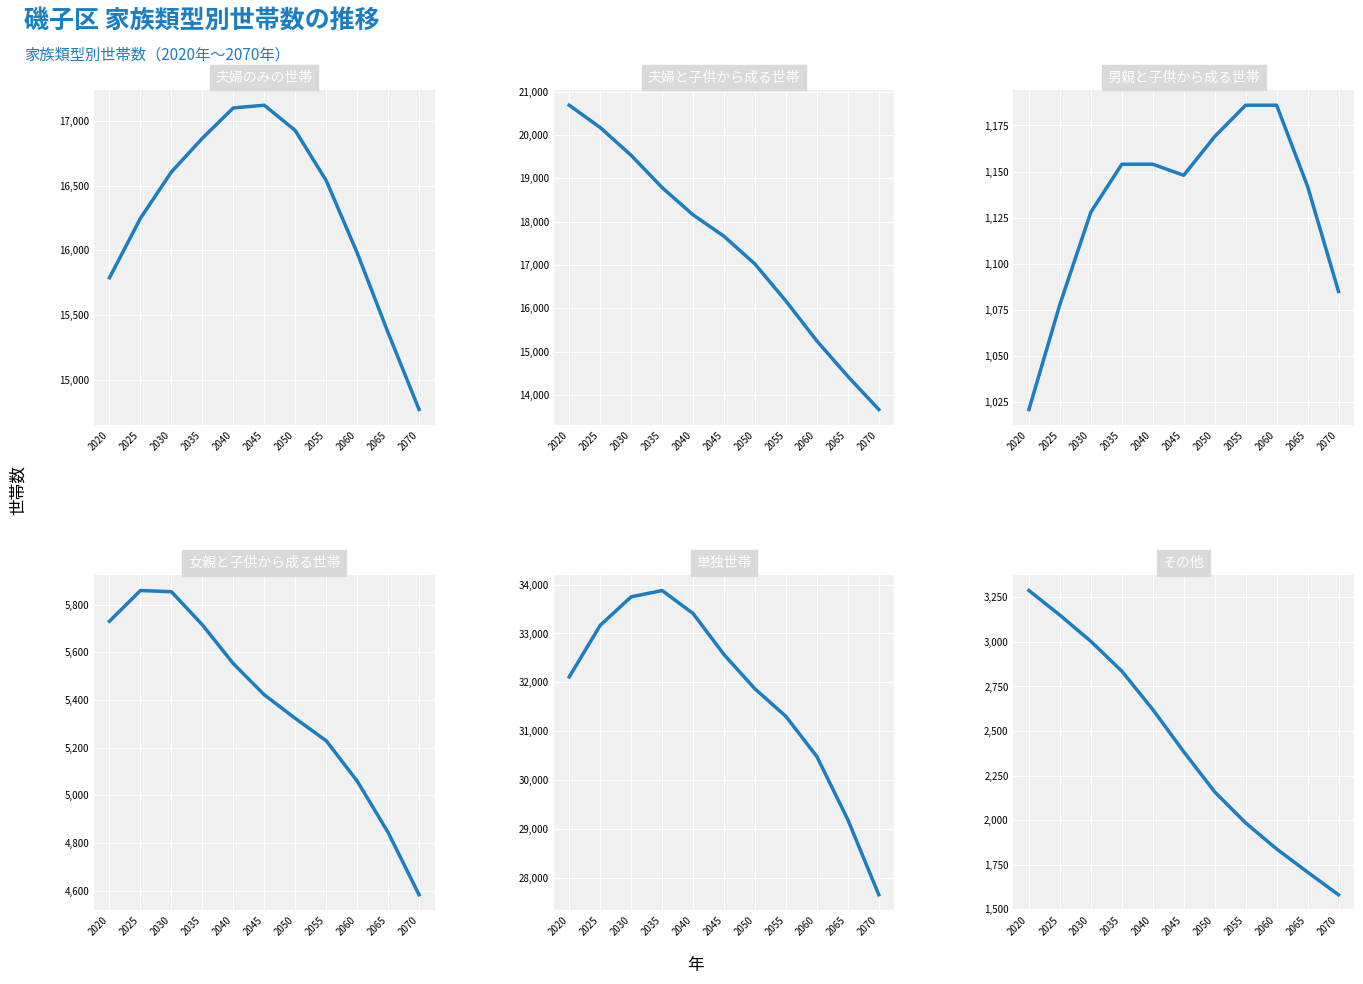

True or false: 女親と子供から成る世帯 has a value of 5855 at 2030.

True